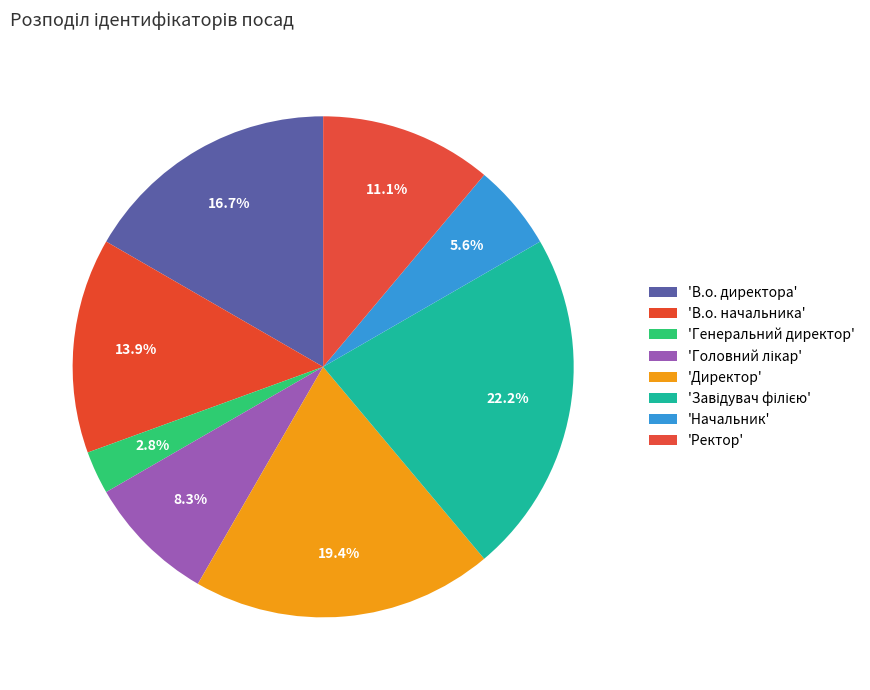

How many slices are in this pie chart?

8